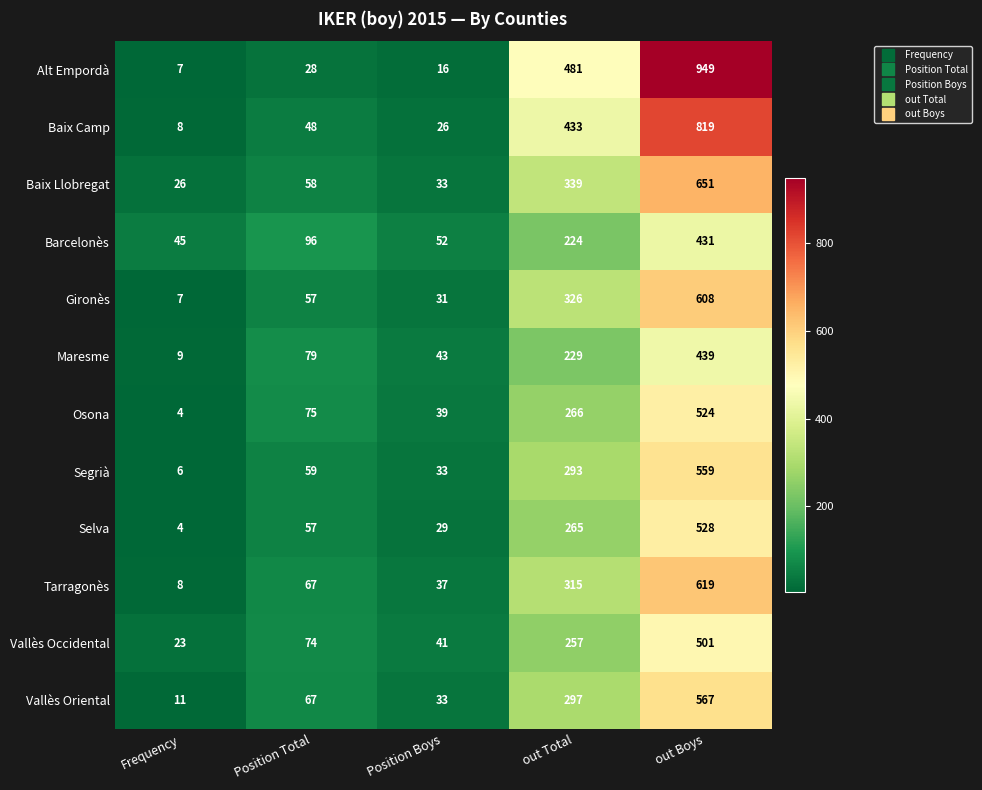

At which label is Baix Llobregat closest to 338?

out Total